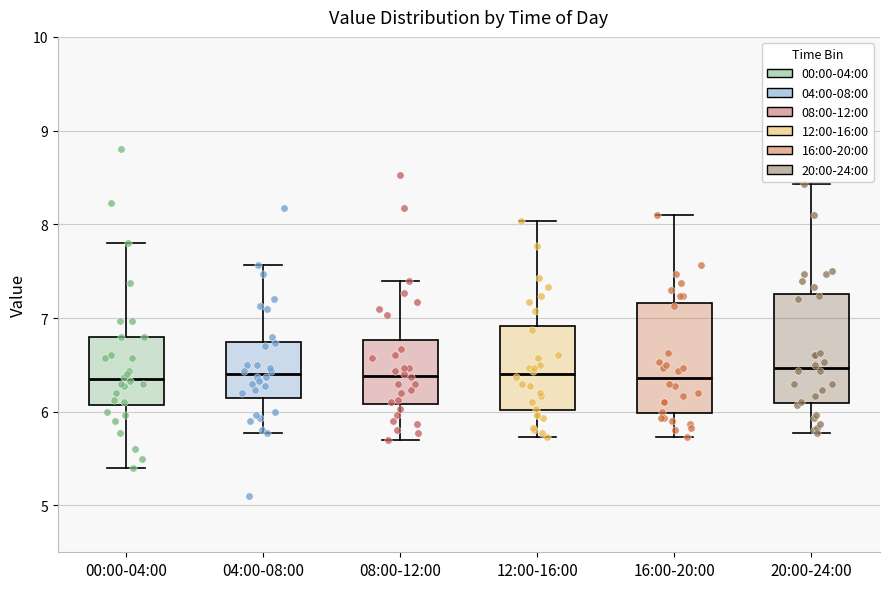

Reading left to right, read every box against the y-axis: the position of its median line, the range the box covers, and the ends of its whiskers. The values are not printed on the chart, so give them approximately, as read against the axis.

00:00-04:00: median 6.4, box 6.1 to 6.8, whiskers 5.4 to 7.8
04:00-08:00: median 6.4, box 6.2 to 6.7, whiskers 5.8 to 7.6
08:00-12:00: median 6.4, box 6.1 to 6.8, whiskers 5.7 to 7.4
12:00-16:00: median 6.4, box 6.0 to 6.9, whiskers 5.7 to 8.0
16:00-20:00: median 6.4, box 6.0 to 7.2, whiskers 5.7 to 8.1
20:00-24:00: median 6.5, box 6.1 to 7.3, whiskers 5.8 to 8.4